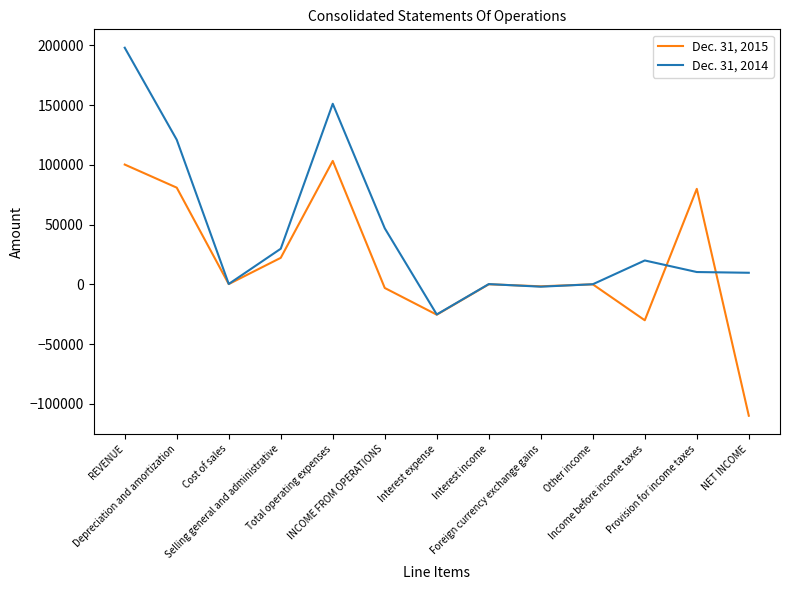

What is the lowest value of the Dec. 31, 2014 series?

-25222